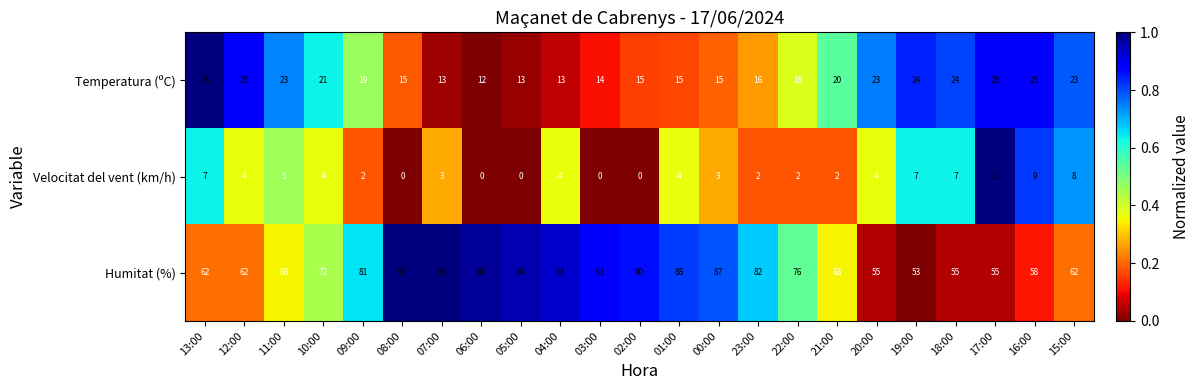

The Humitat (%) series shows 109 at 10:00. True or false?

False